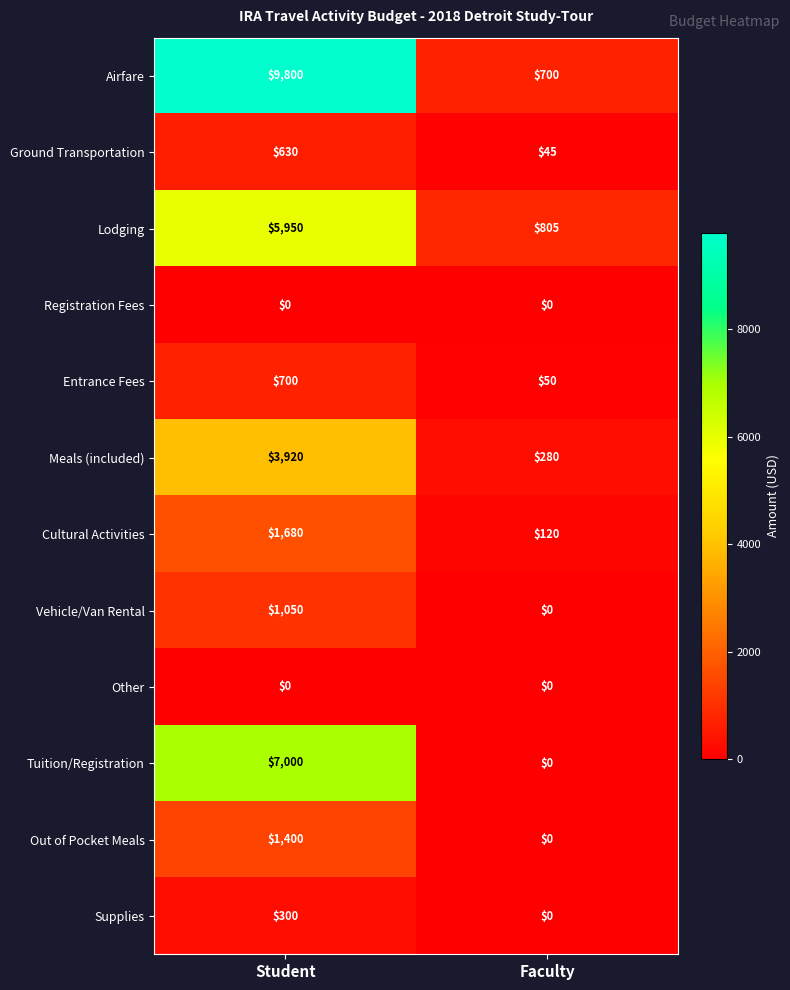

Between Student and Faculty, which series saw the biggest shift?

Airfare